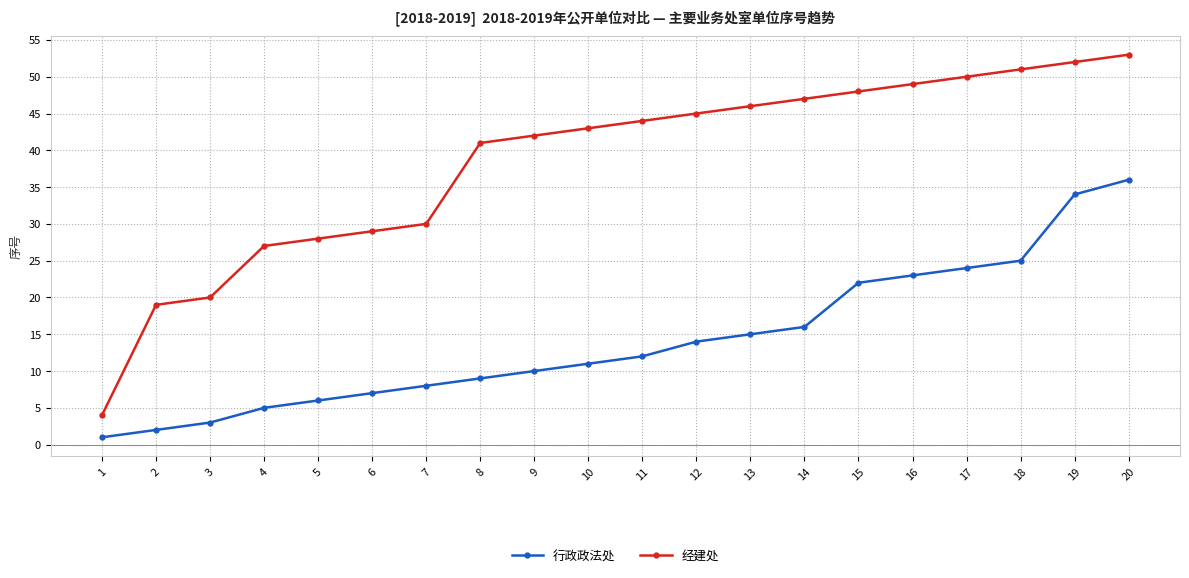

True or false: 经建处 and 行政政法处 cross at least once.

False